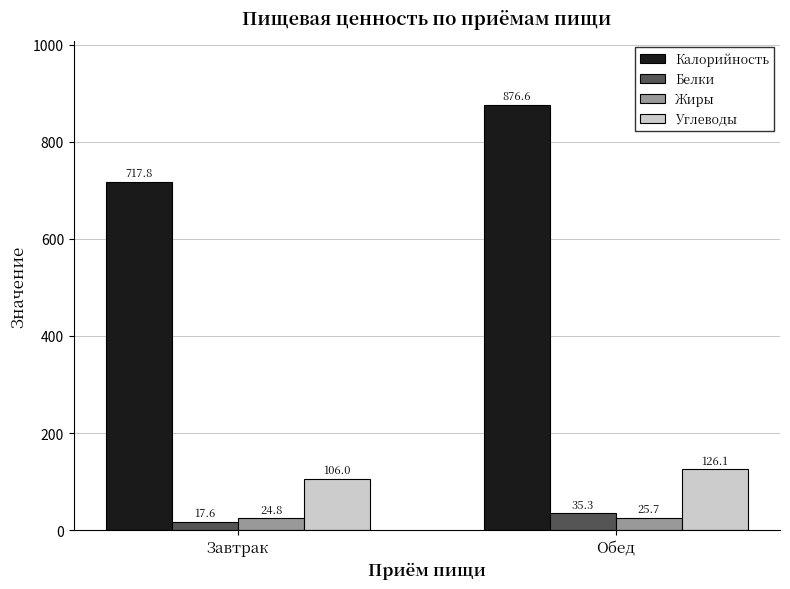

Which series has the largest range (max minus min)?

Калорийность